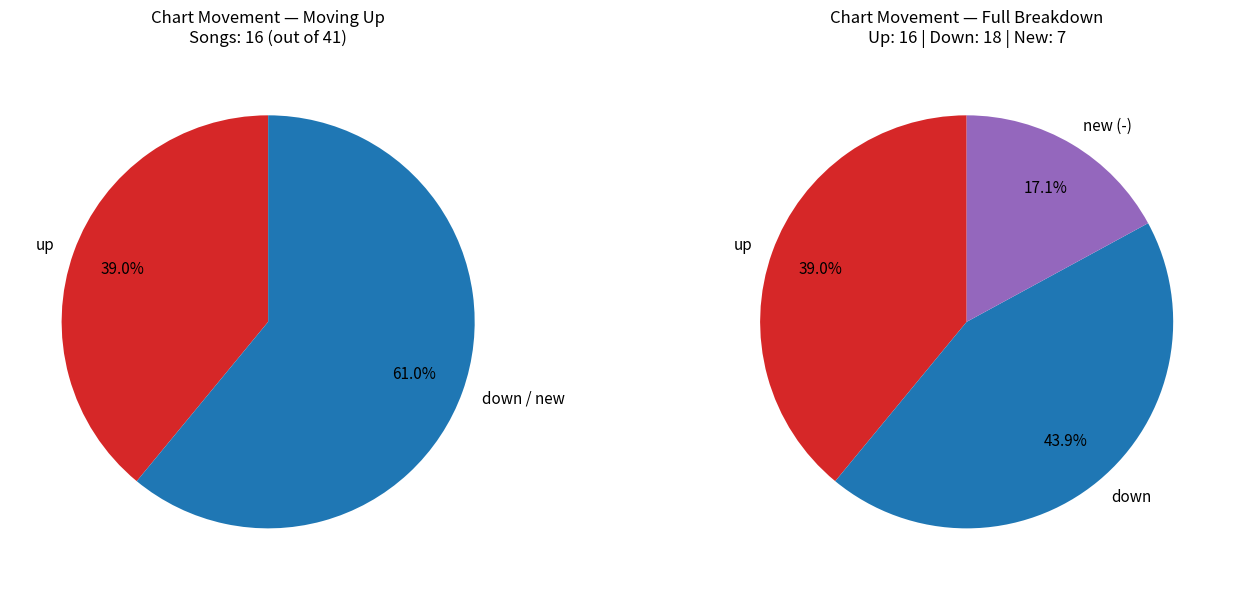

Which slice is the largest?

down